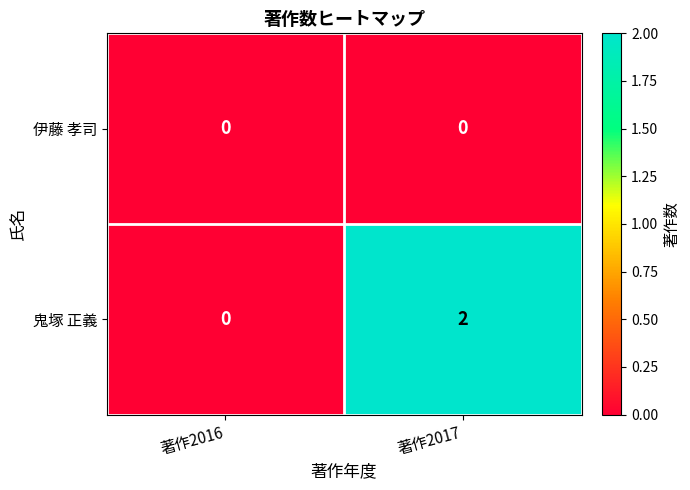

True or false: 鬼塚 正義 has a value of 0 at 著作2016.

True